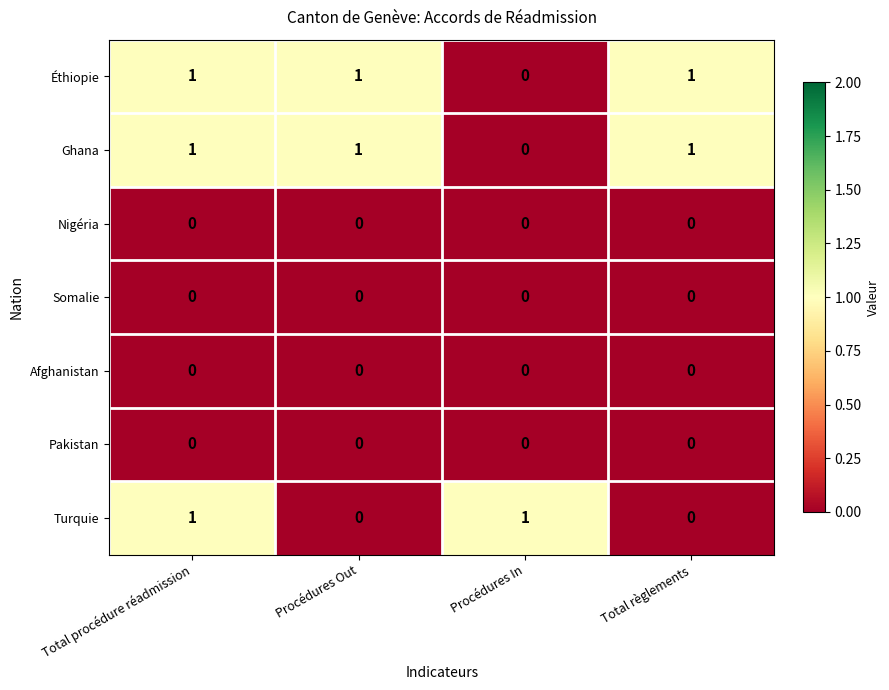

Reading left to right, what are all the values shown in this chart?

Éthiopie: Total procédure réadmission=1	Procédures Out=1	Procédures In=0	Total règlements=1
Ghana: Total procédure réadmission=1	Procédures Out=1	Procédures In=0	Total règlements=1
Nigéria: Total procédure réadmission=0	Procédures Out=0	Procédures In=0	Total règlements=0
Somalie: Total procédure réadmission=0	Procédures Out=0	Procédures In=0	Total règlements=0
Afghanistan: Total procédure réadmission=0	Procédures Out=0	Procédures In=0	Total règlements=0
Pakistan: Total procédure réadmission=0	Procédures Out=0	Procédures In=0	Total règlements=0
Turquie: Total procédure réadmission=1	Procédures Out=0	Procédures In=1	Total règlements=0